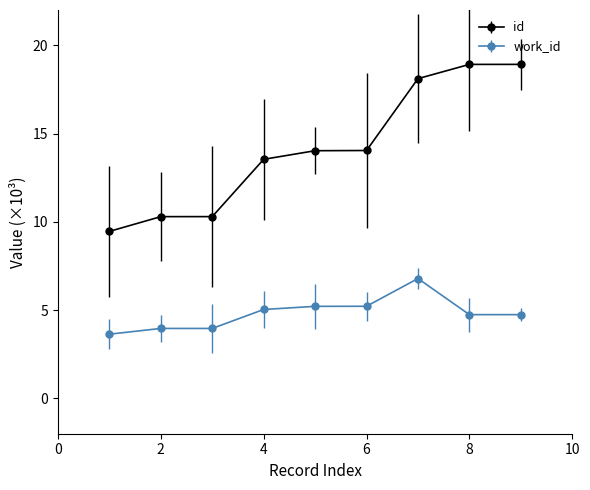

True or false: work_id and id intersect in this chart.

False